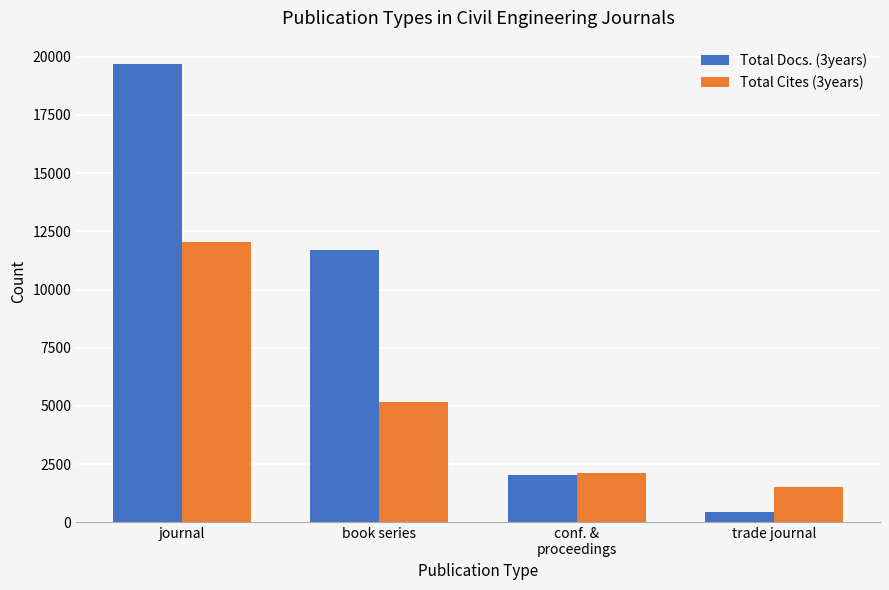

Is the value of Total Docs. (3years) at journal greater than the value of Total Cites (3years) at journal?

Yes